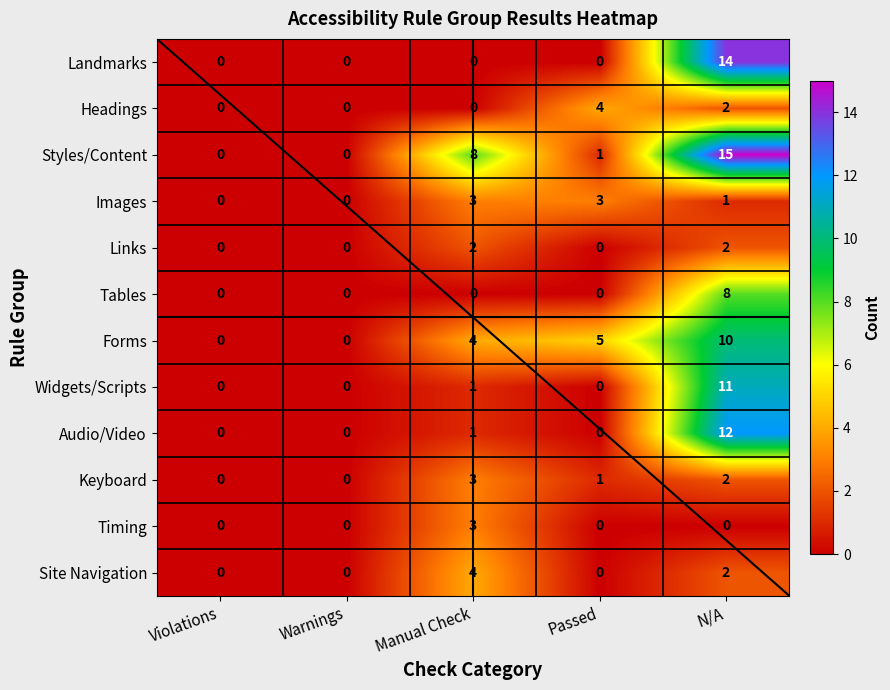

Which series has the largest range (max minus min)?

Styles/Content